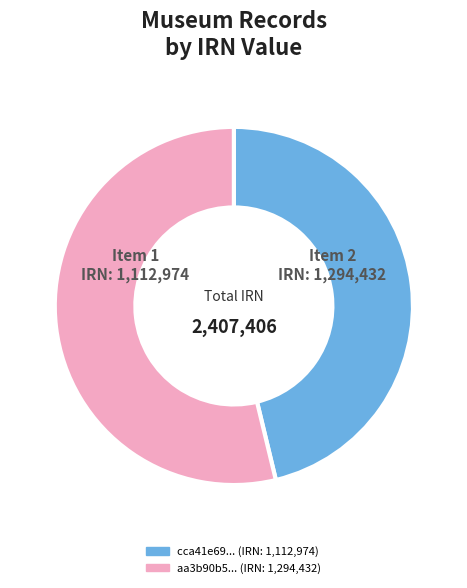

Approximately how many times larger is the value at cca41e69... (IRN: 1,112,974) compared to aa3b90b5... (IRN: 1,294,432)?

0.9